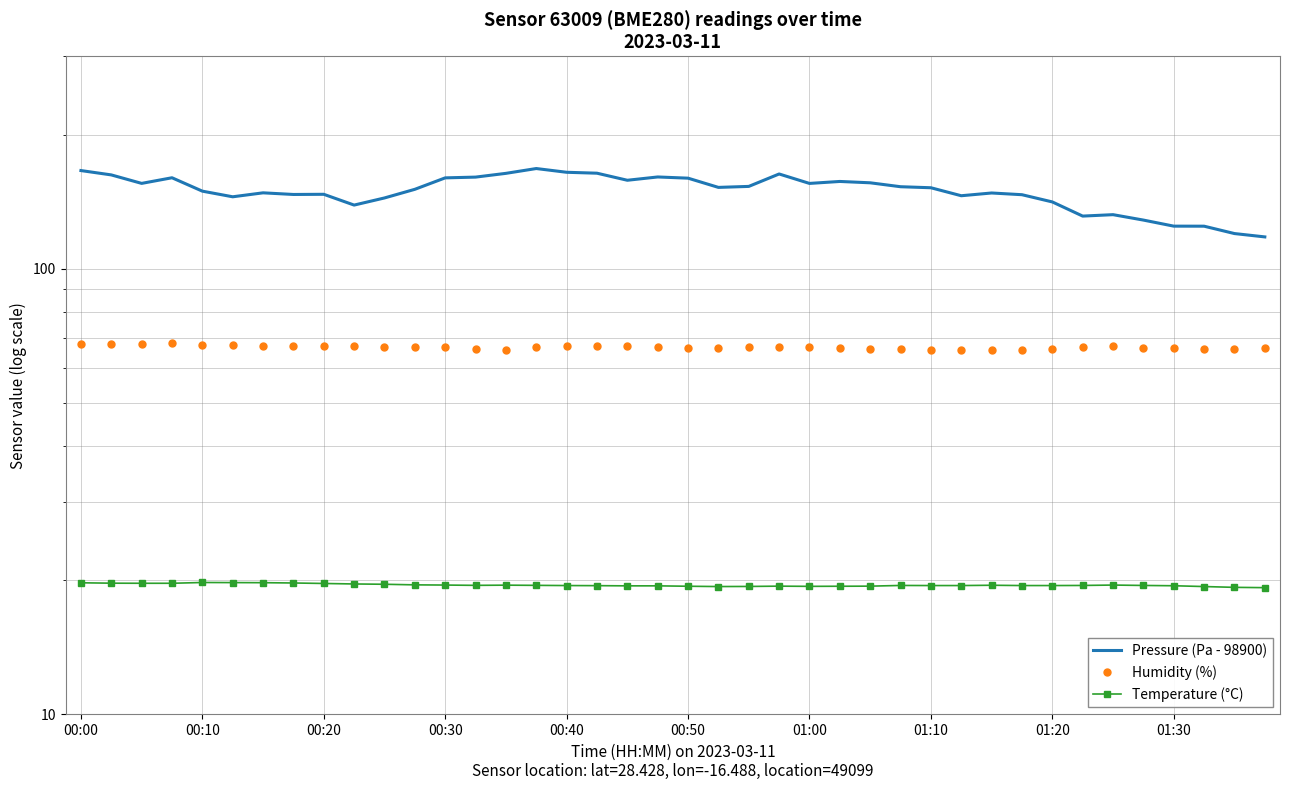

How many categories are shown in the chart?

40